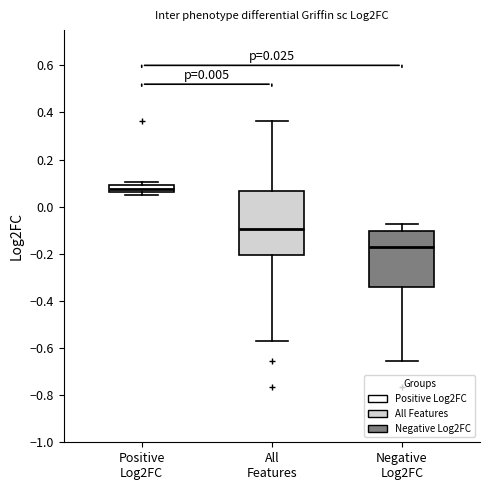

Comparing the boxes themselves (not the whiskers), which one is the tallest?

All Features